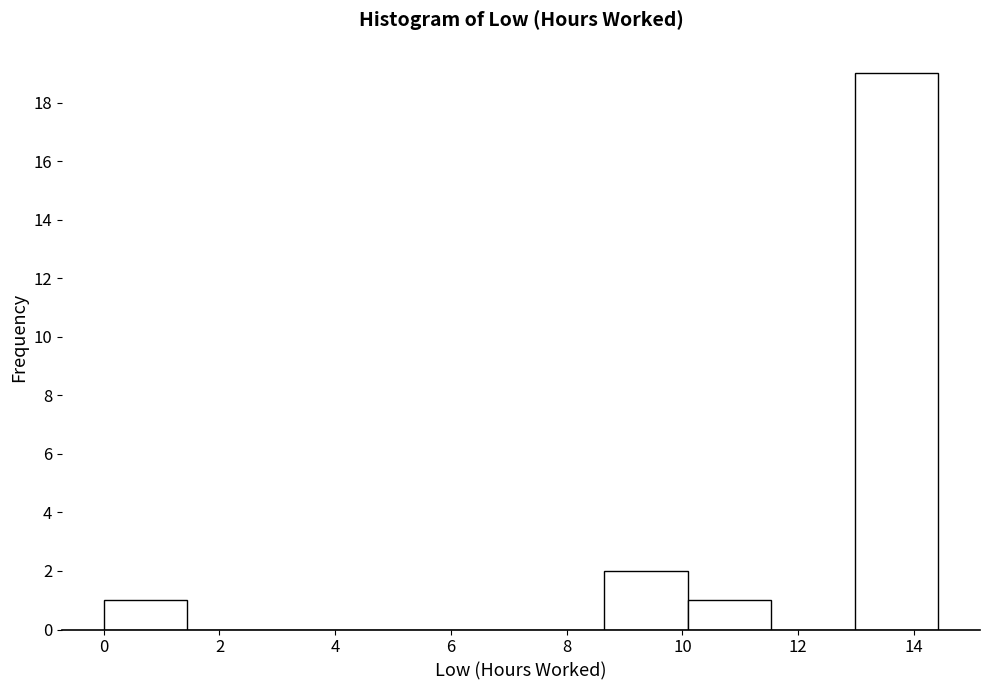

What is the height of the bar covering 13.0 to 14.4 on the x-axis? Neither the bar edges nor the heights are printed on the chart, so give them approximately, as read against the axes.

19